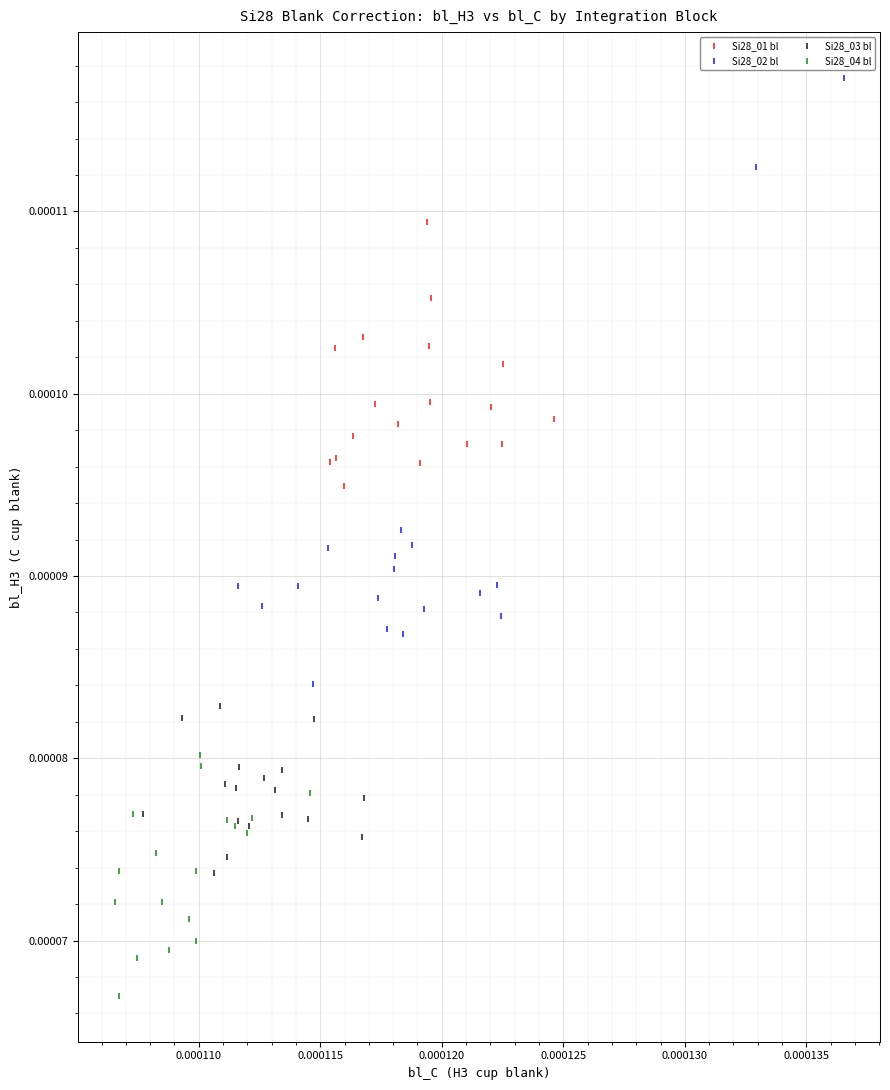

Which series contains the lowest Y value?

Si28_04 bl